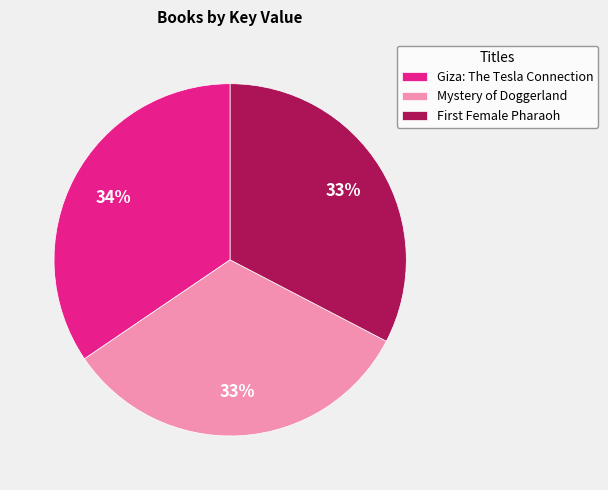

What is the largest slice in the pie chart?

Giza: The Tesla Connection